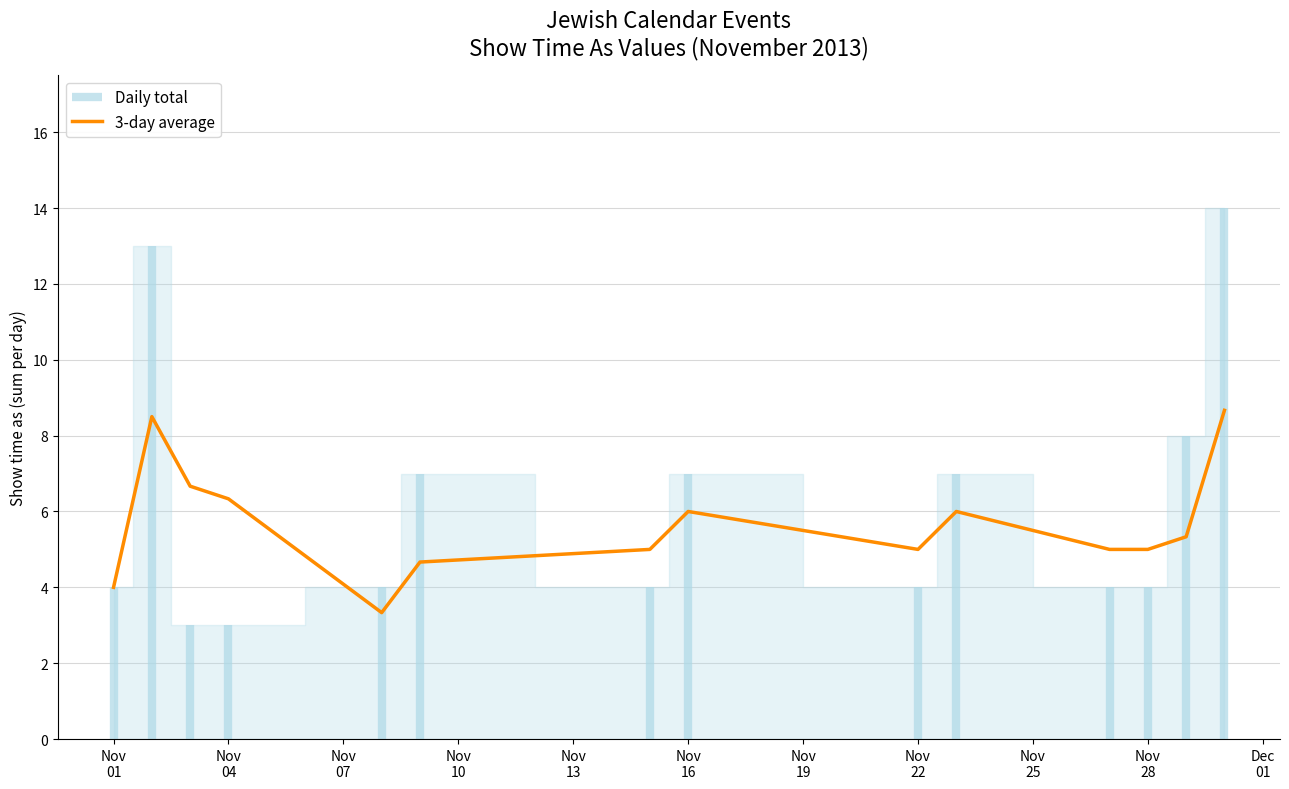

What is the difference between the values at Nov
16 and Nov
19?

0.3